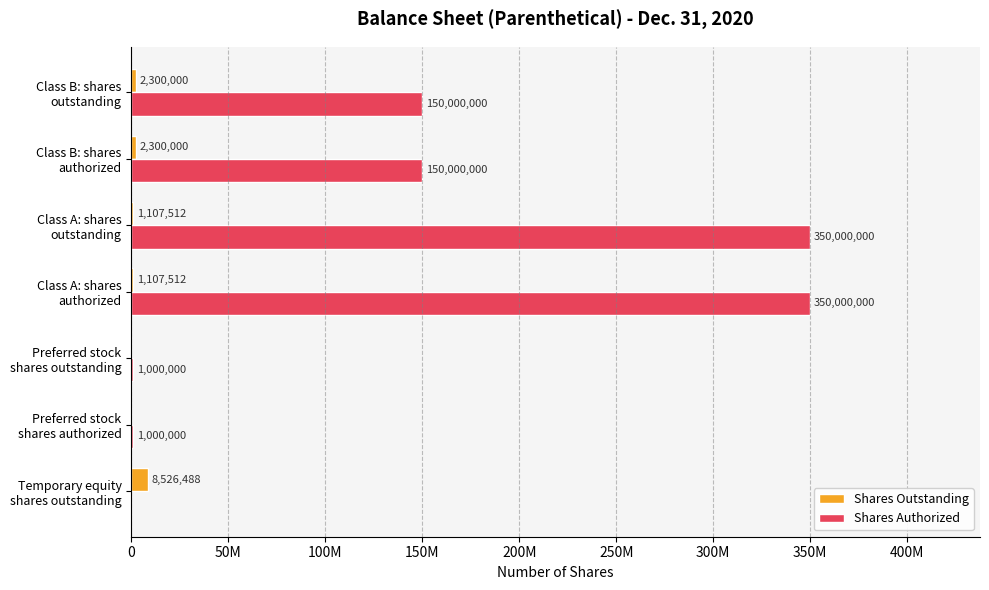

What are all the series names shown in the legend?

Shares Outstanding, Shares Authorized